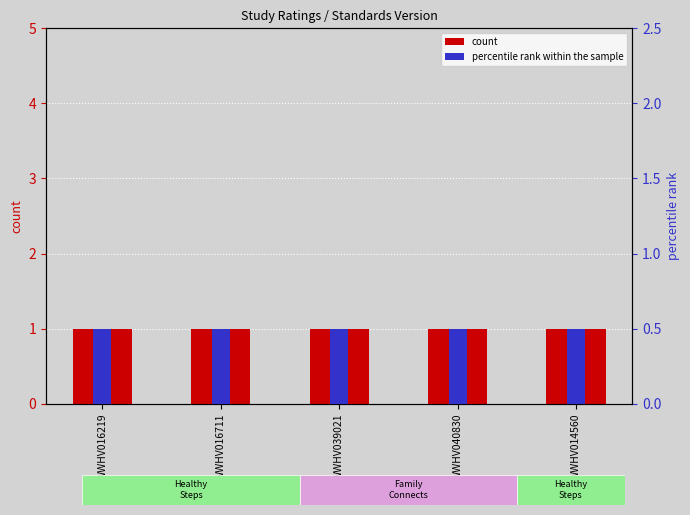

What is the approximate value of percentile rank within the sample at WWHV039021?

0.5